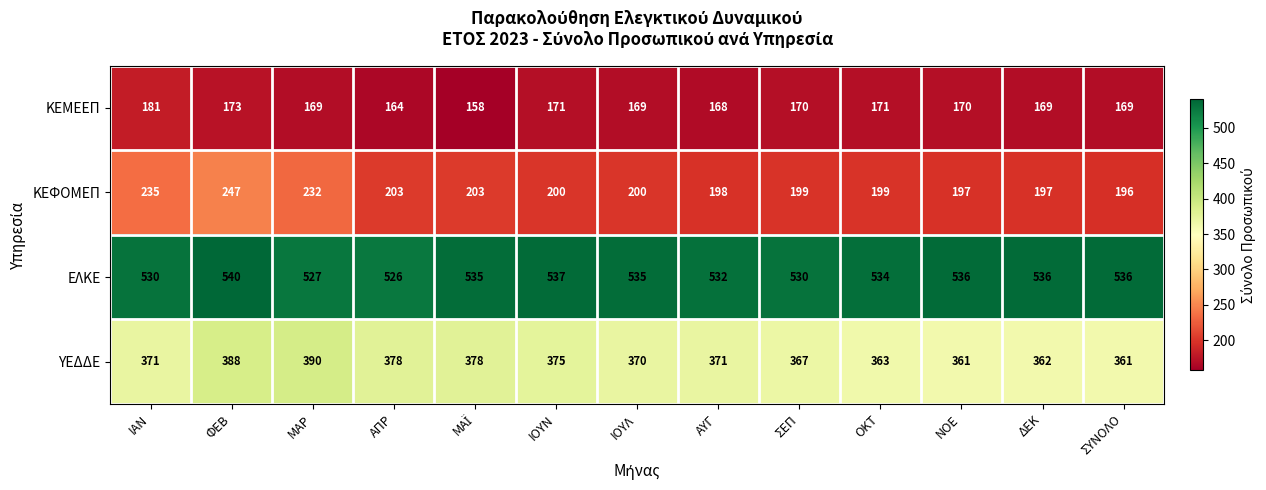

Which series changed the most between ΜΑΡ and ΑΠΡ?

ΚΕΦΟΜΕΠ